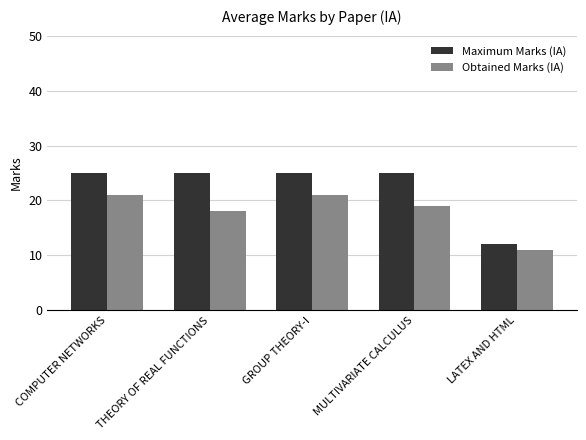

Are the bars horizontal?

No